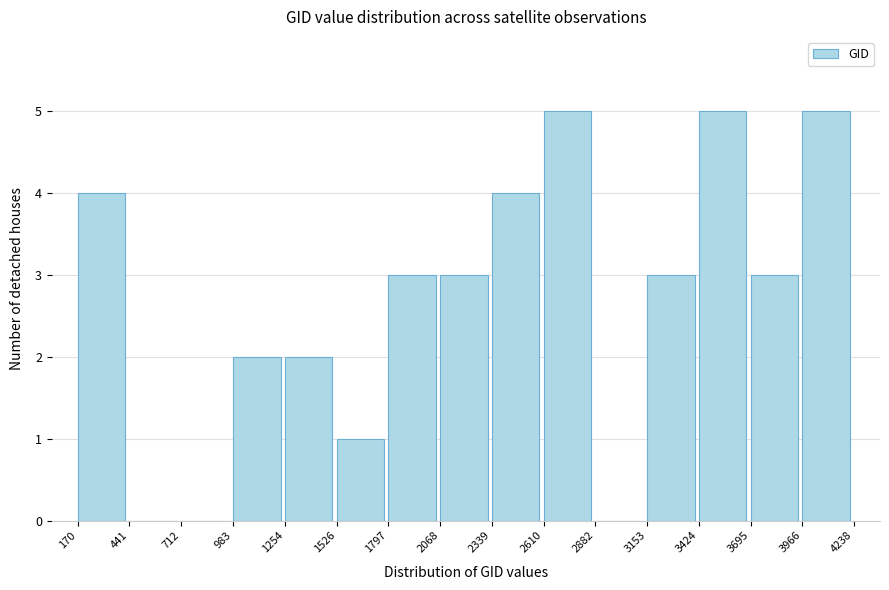

Reading left to right, transcribe this chart: for each bar, give the range it covers on the x-axis and its height. The values are not printed on the chart, so give them approximately, as read against the axis.

170 to 441: 4
441 to 712: 0
712 to 983: 0
983 to 1254: 2
1254 to 1526: 2
1526 to 1797: 1
1797 to 2068: 3
2068 to 2339: 3
2339 to 2610: 4
2610 to 2882: 5
2882 to 3153: 0
3153 to 3424: 3
3424 to 3695: 5
3695 to 3966: 3
3966 to 4238: 5